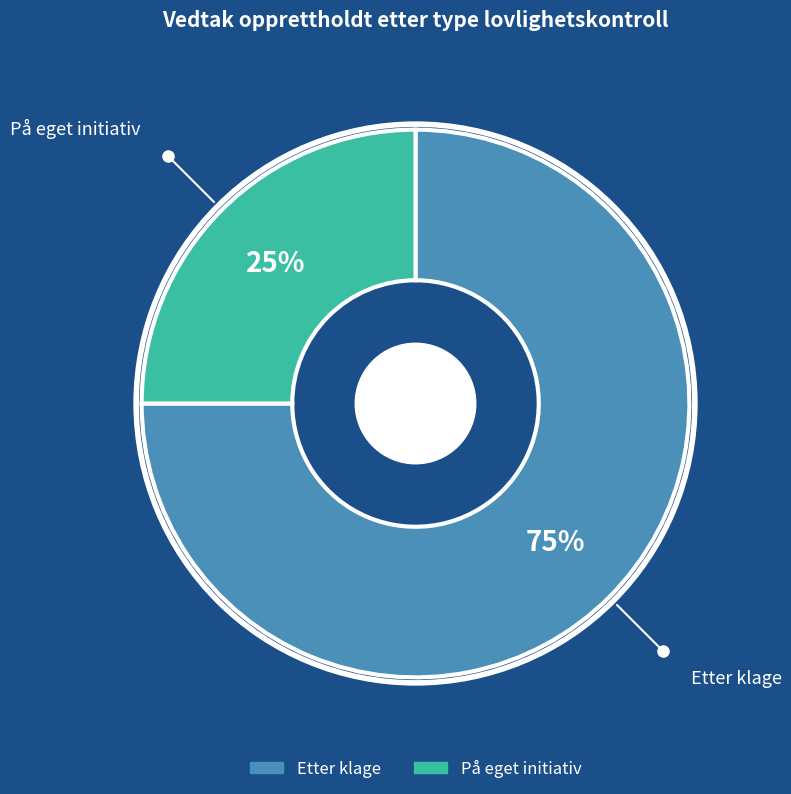

Which has a higher value, Etter klage or På eget initiativ?

Etter klage